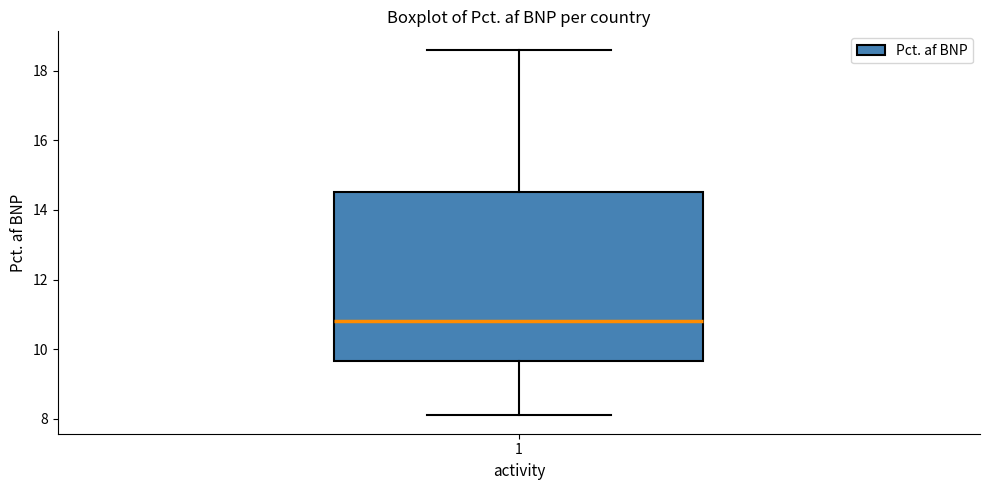

Where does the upper whisker of the box at x = 1 end on the y-axis? The values are not printed on the chart, so give them approximately, as read against the axis.

18.6